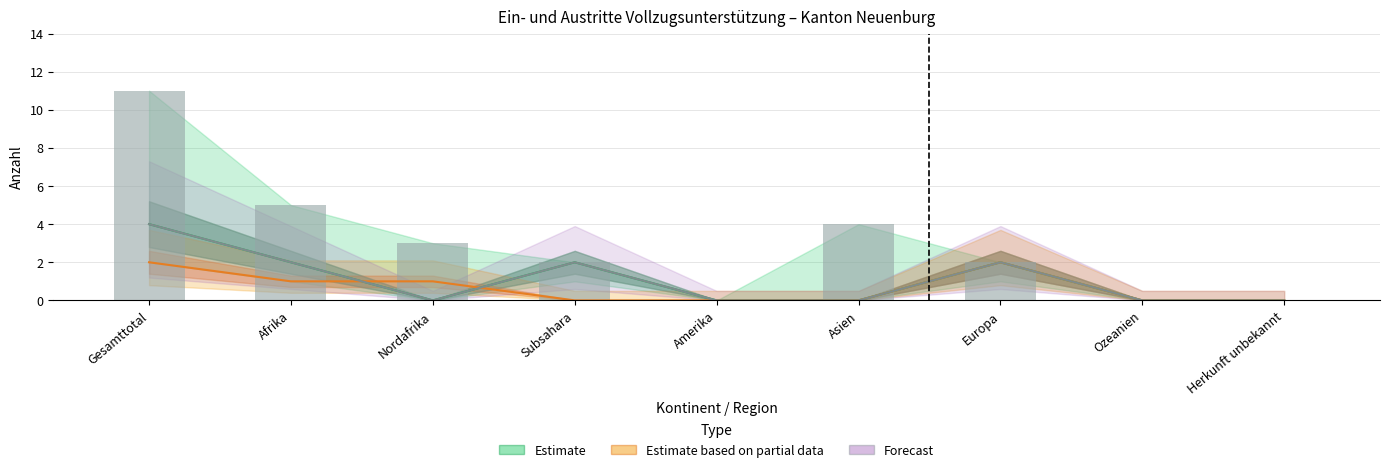

How many data points in Estimate based on partial data are above 0?

4